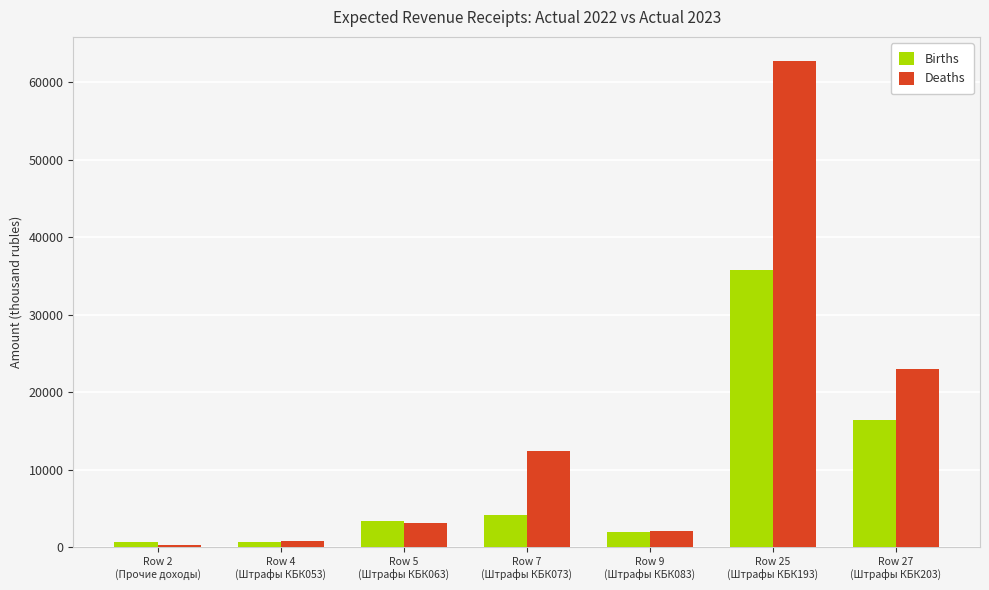

Rank the series by their average value, from highest to lowest.

Deaths, Births